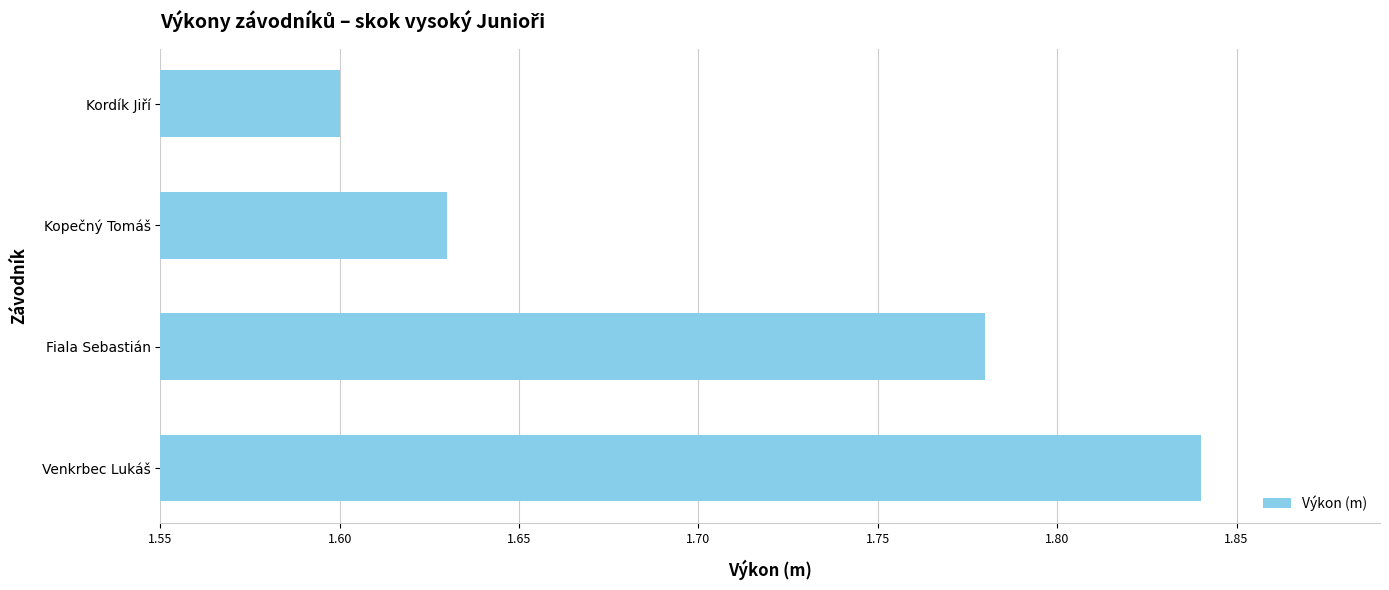

How many values are between 1 and 2?

4